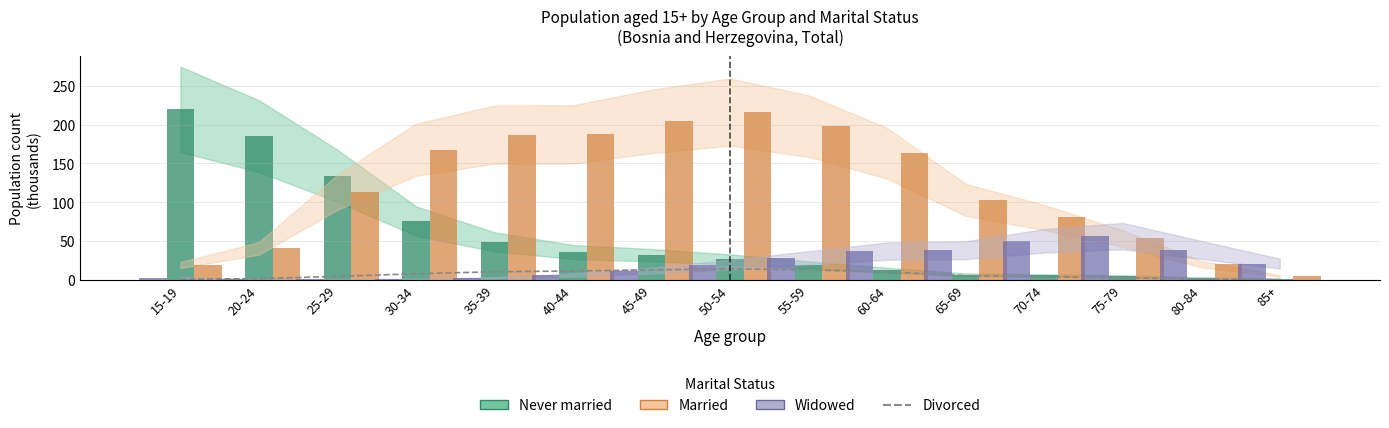

How many data points are less than 5?

7